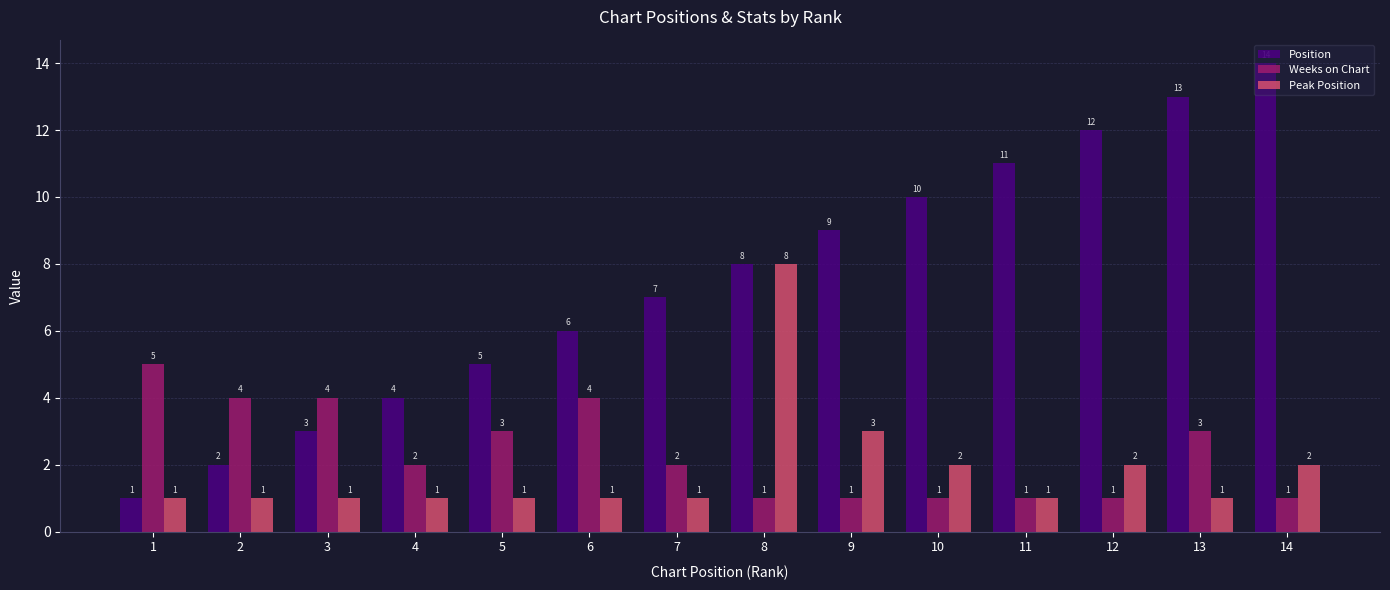

How many data points does each series have?

14